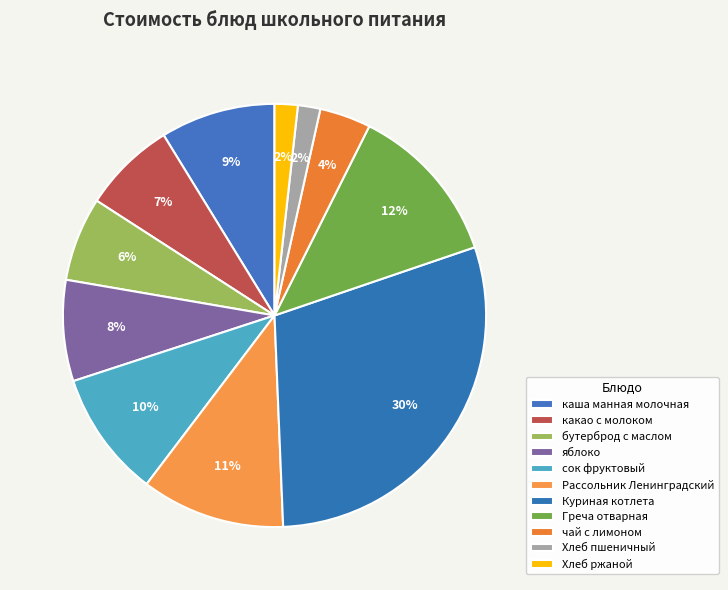

What is the total percentage of каша манная молочная and бутерброд с маслом?

15.2%